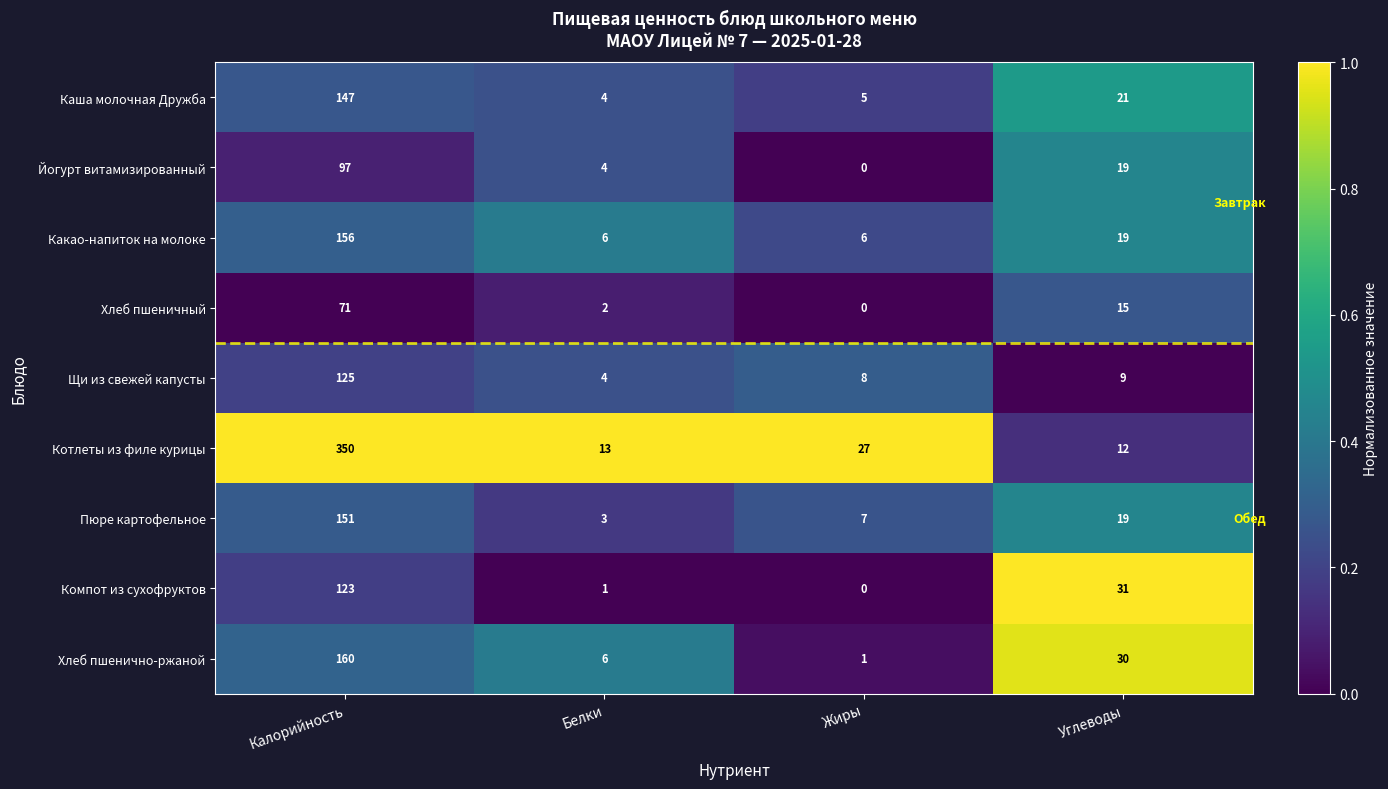

How many data points in Пюре картофельное are less than 19?

2